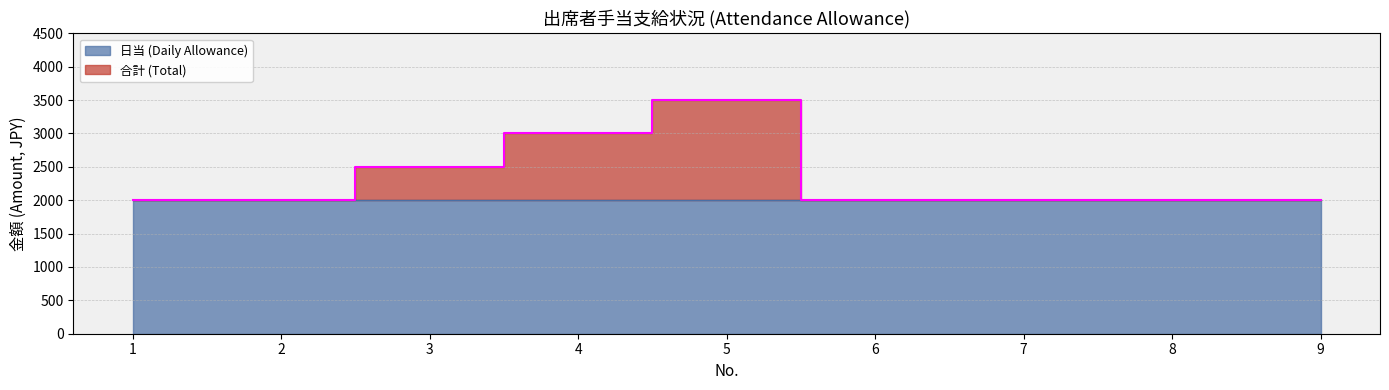

What is the change in value from 5 to 8?

-1500